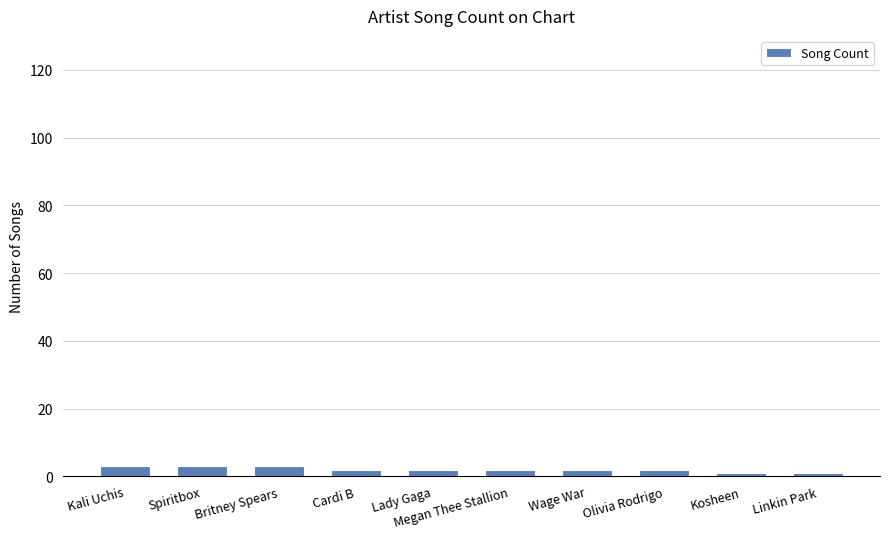

The value at Spiritbox is 3. True or false?

True